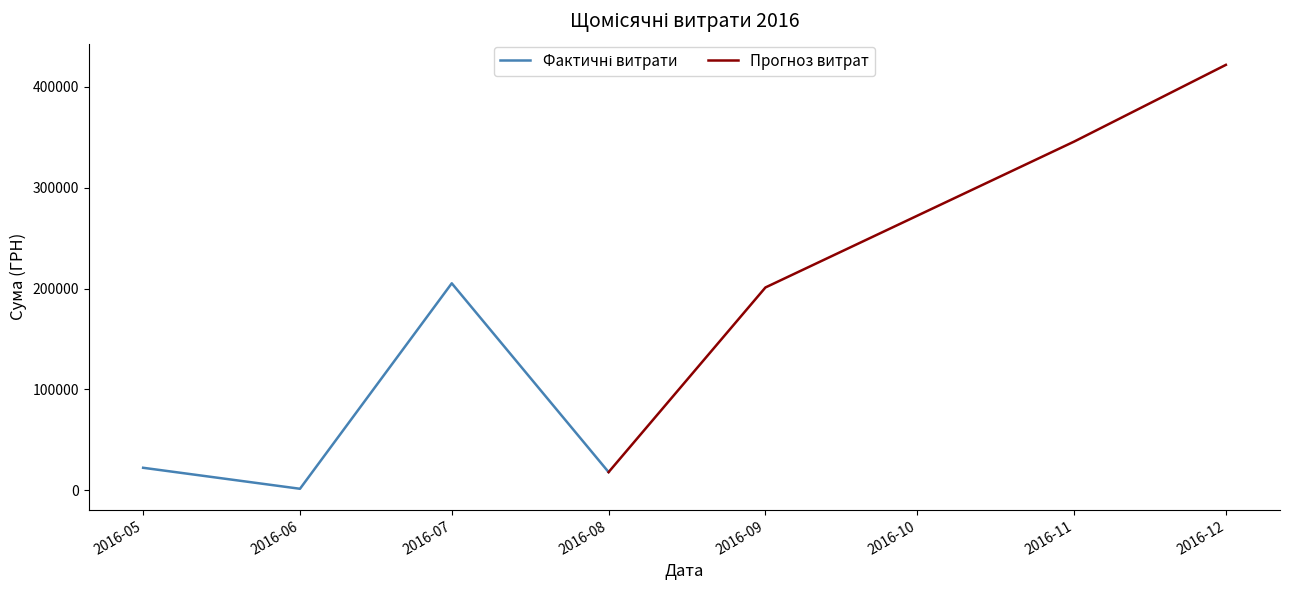

Rank the categories by Прогноз витрат value from lowest to highest.

2016-08, 2016-09, 2016-11, 2016-12